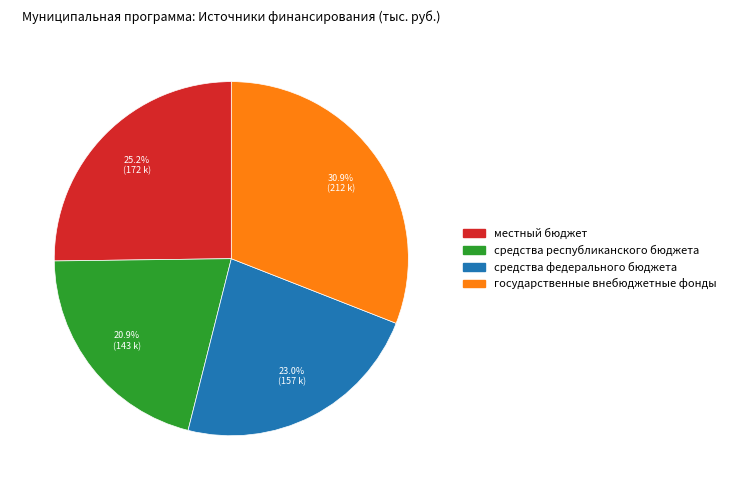

What percentage is the местный бюджет slice, to the nearest percent?

25%